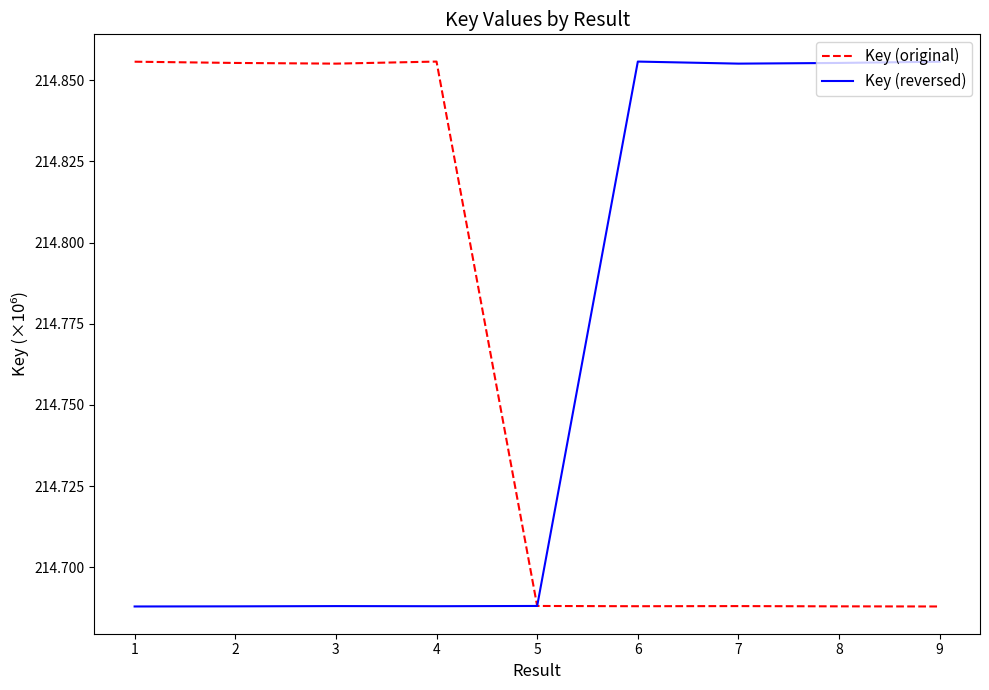

Is the value of Key (original) at 9 greater than the value of Key (reversed) at 8?

No